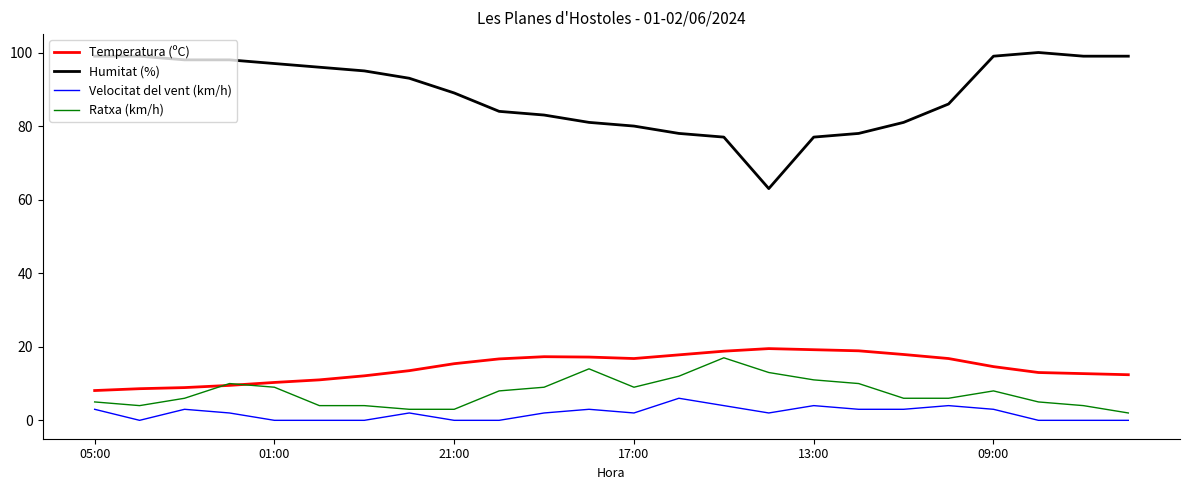

What is the minimum value for Humitat (%)?

63.0